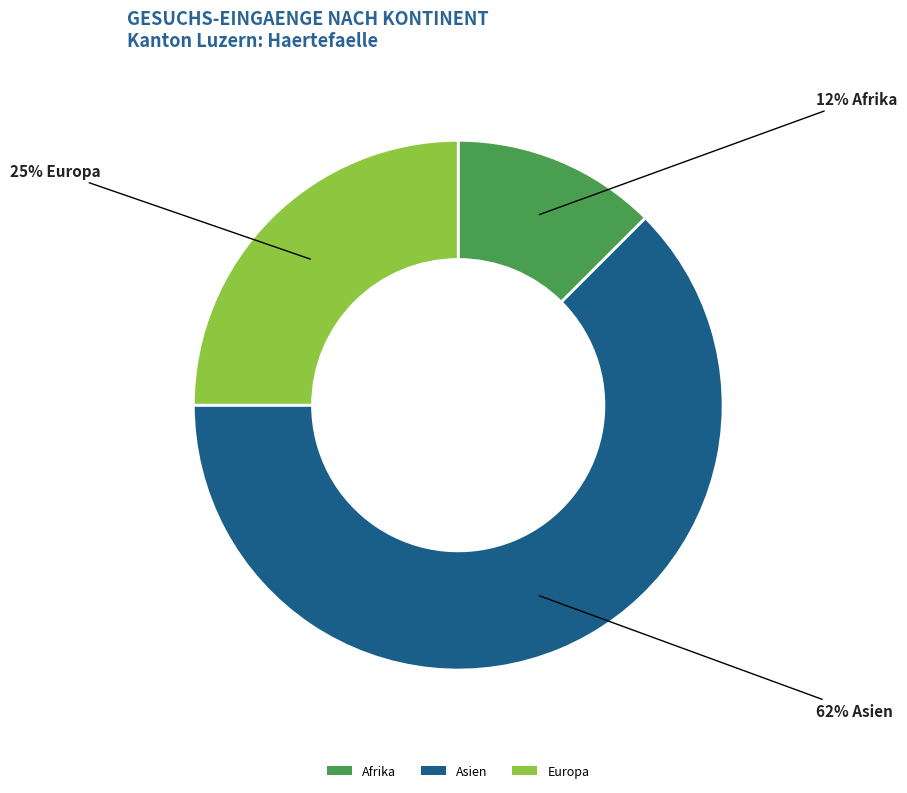

Count the number of slices in the pie.

3